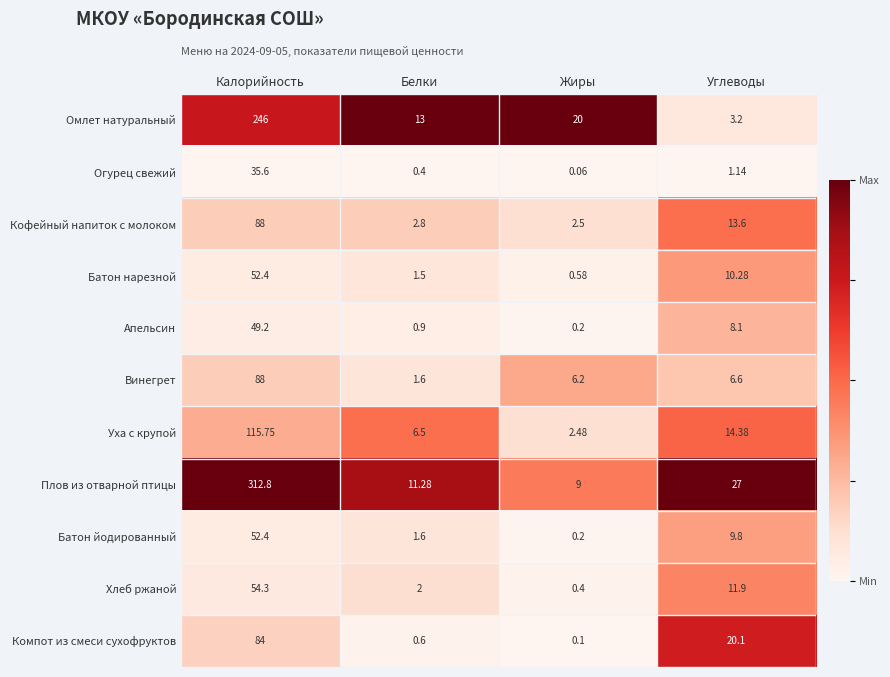

List the labels in order of Хлеб ржаной value, smallest first.

Жиры, Белки, Углеводы, Калорийность